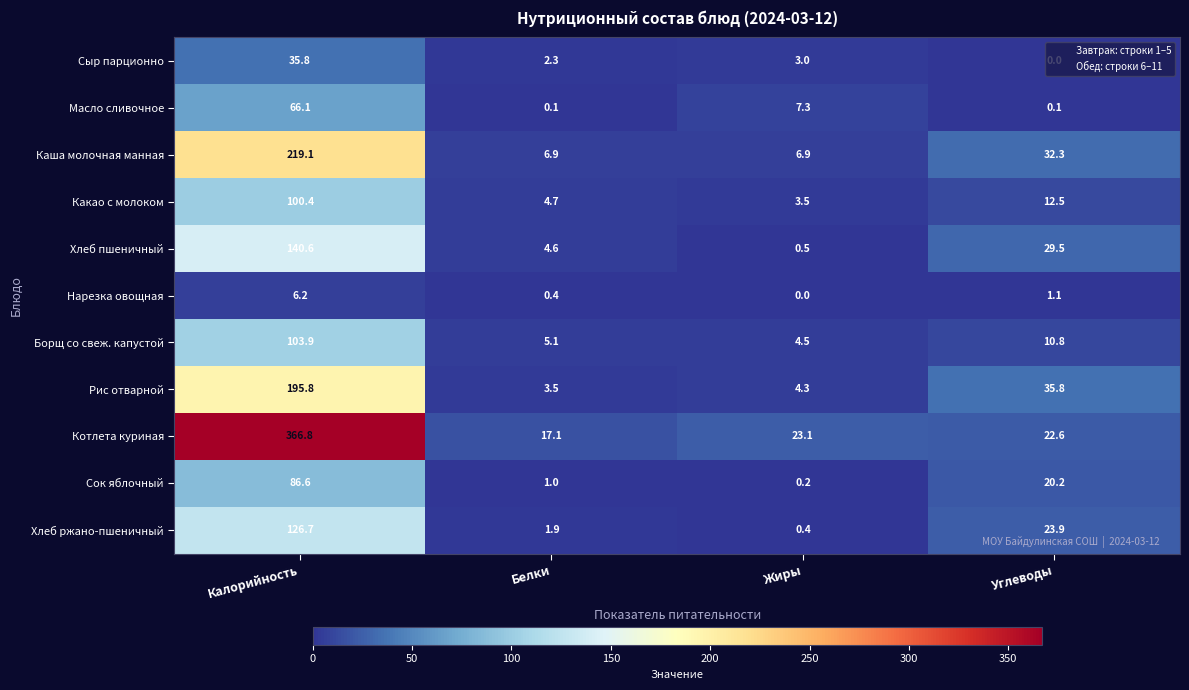

True or false: Какао с молоком has a value of 100.4 at Калорийность.

True